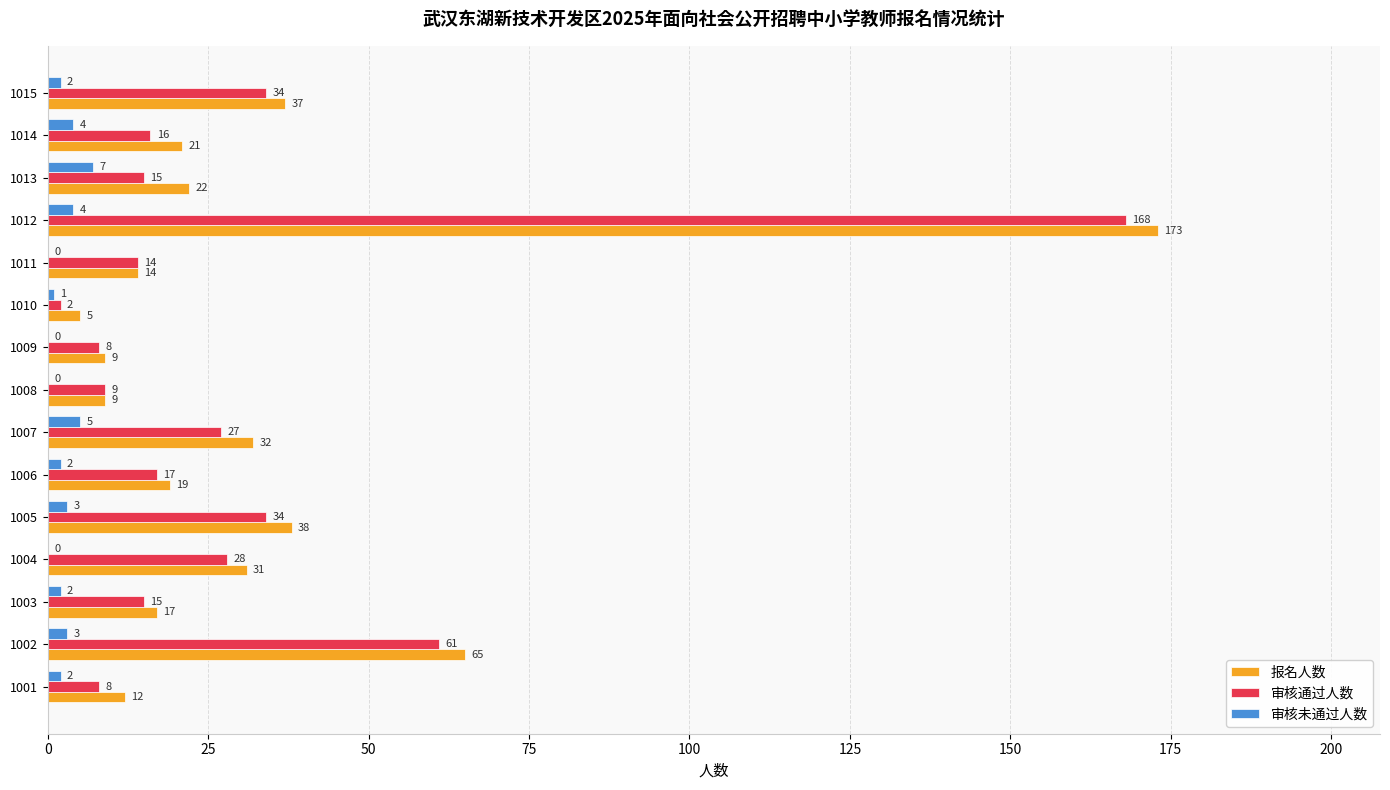

Which label corresponds to the largest value in the chart?

1012